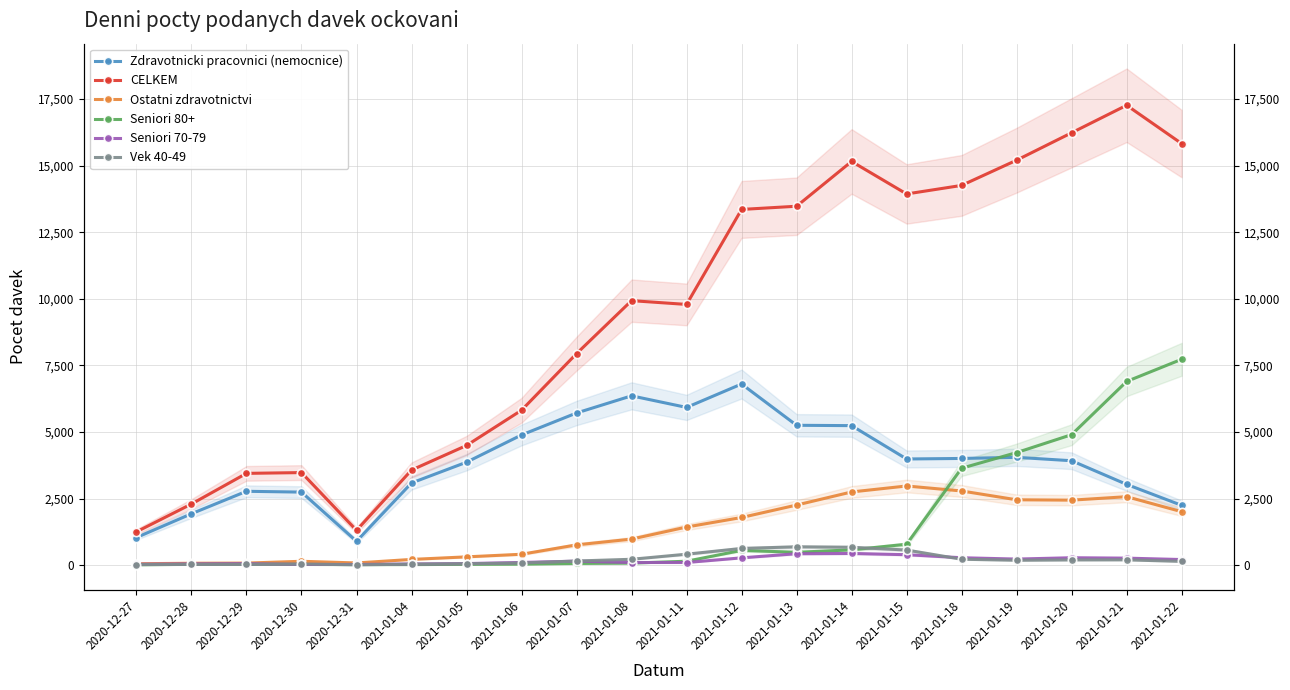

True or false: Seniori 80+ and Ostatni zdravotnictvi intersect in this chart.

True